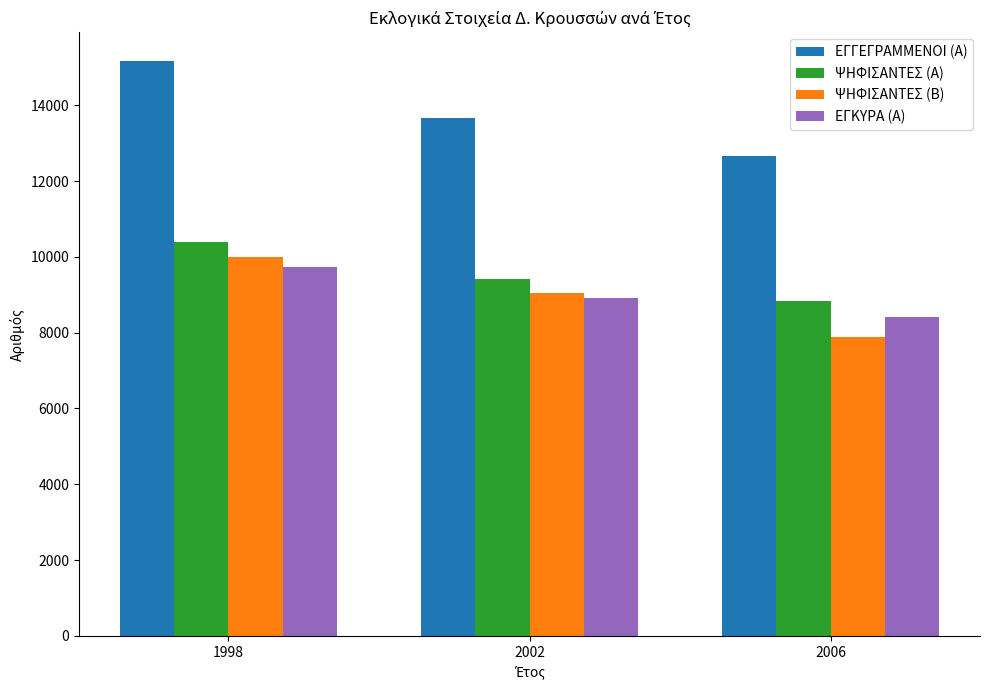

Reading left to right, extract all data points from this chart.

ΕΓΓΕΓΡΑΜΜΕΝΟΙ (Α): 15164	13658	12671
ΨΗΦΙΣΑΝΤΕΣ (Α): 10385	9420	8839
ΨΗΦΙΣΑΝΤΕΣ (Β): 9993	9054	7888
ΕΓΚΥΡΑ (Α): 9735	8912	8413